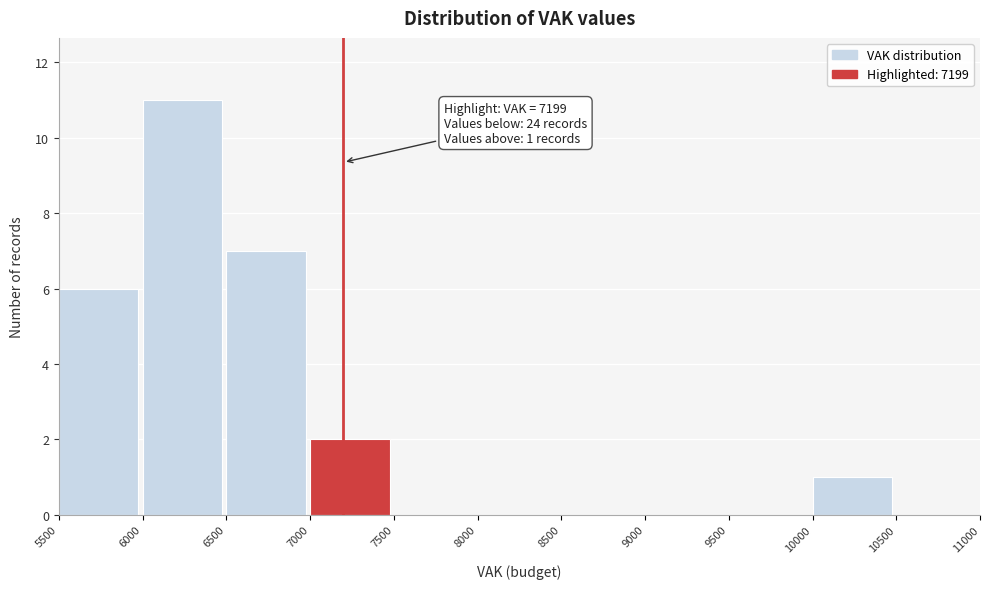

Over which range of the x-axis is the bar tallest?

6000 to 6500